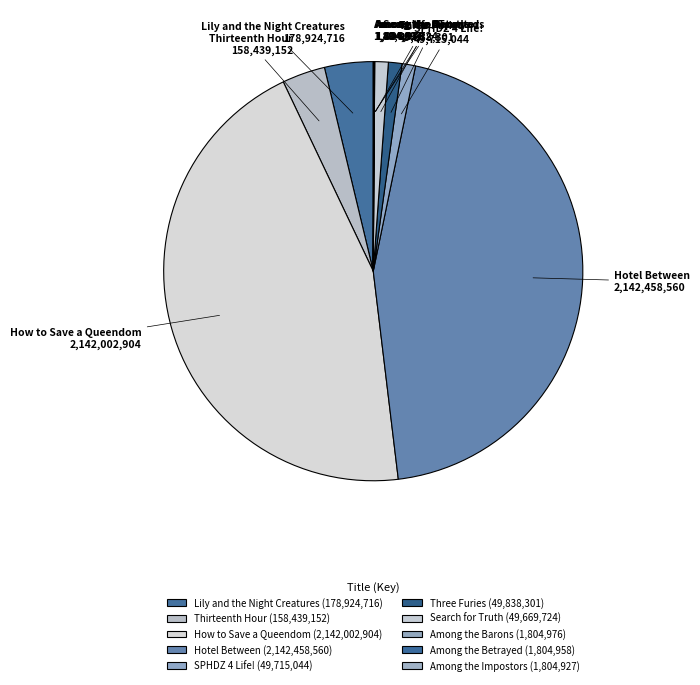

The SPHDZ 4 Life! slice represents 1% of the pie. True or false?

True